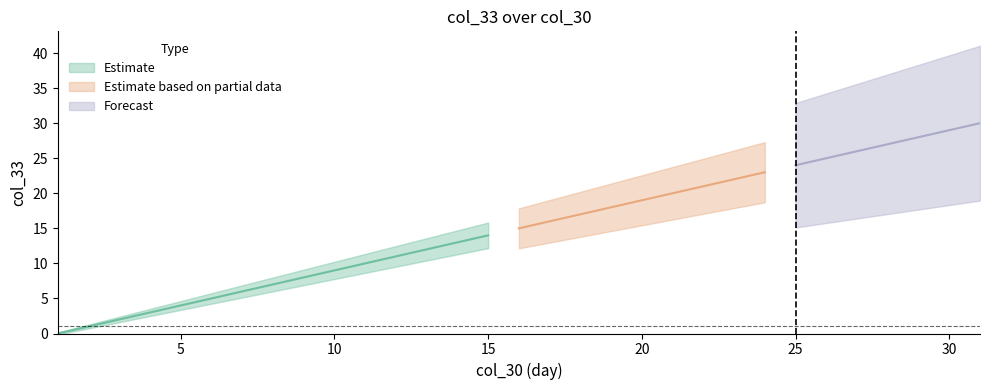

Which series has the widest spread of values?

Estimate